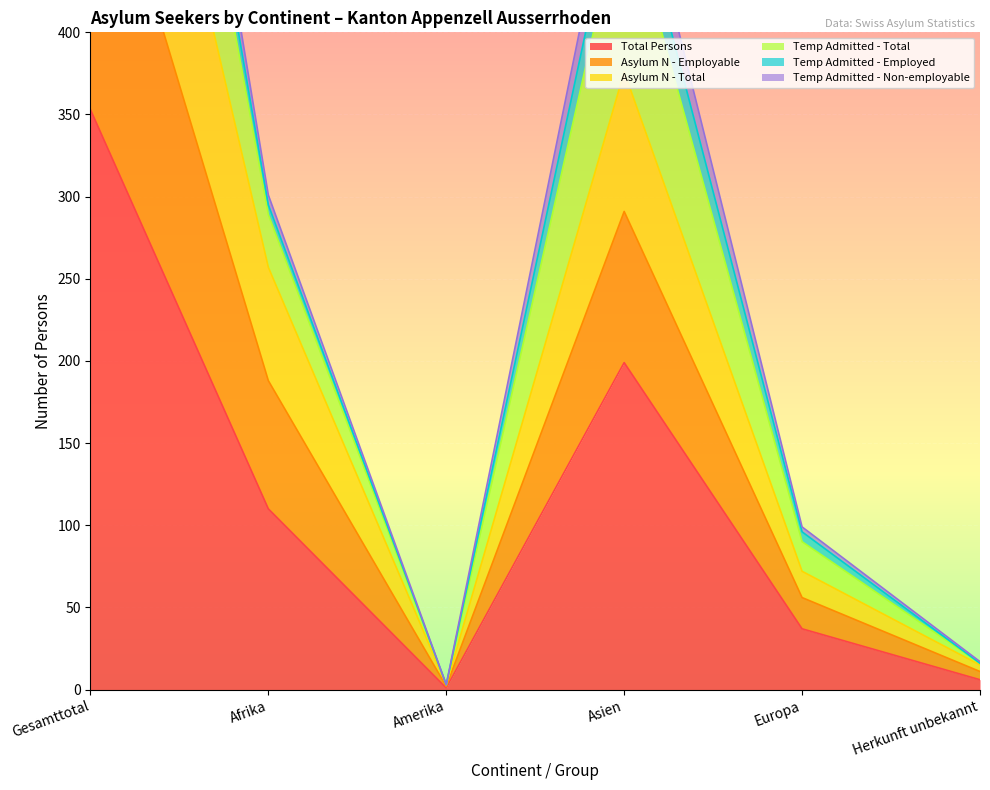

Is it true that Total Persons equals 110 at Afrika?

True